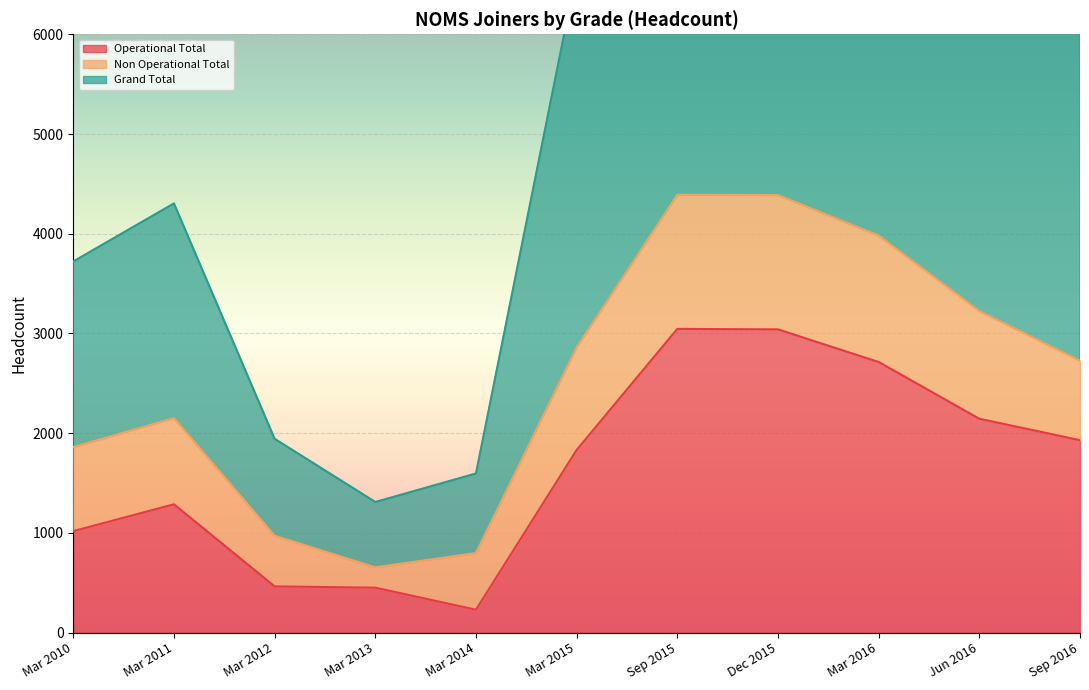

Where is Operational Total nearest to the value 1638?

Mar 2015